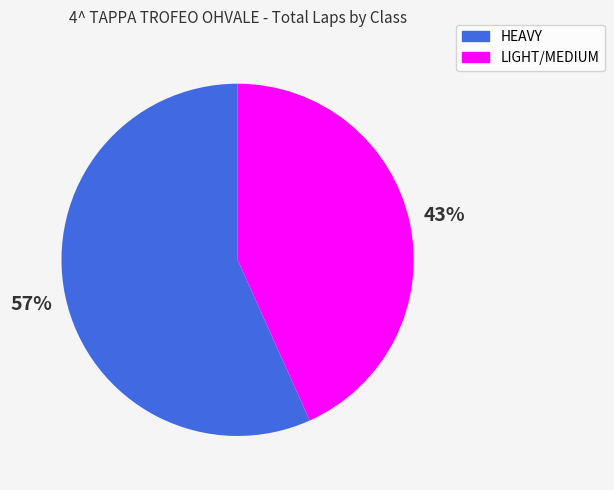

To the nearest percent, what is the average slice percentage?

50%